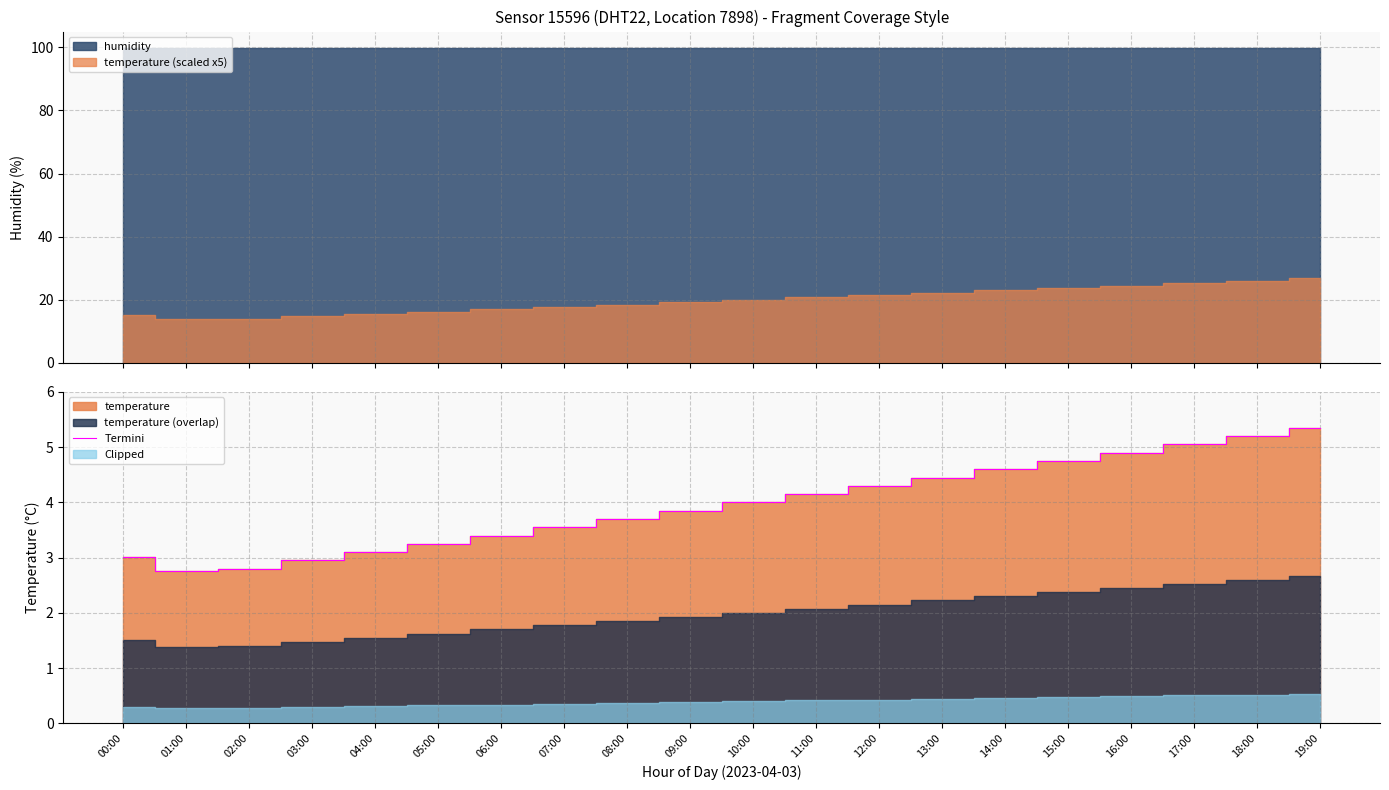

Reading left to right, transcribe all the data shown in this chart.

00:00=3.0	01:00=2.8	02:00=2.8	03:00=3.0	04:00=3.1	05:00=3.2	06:00=3.4	07:00=3.5	08:00=3.7	09:00=3.9	10:00=4.0	11:00=4.2	12:00=4.3	13:00=4.5	14:00=4.6	15:00=4.8	16:00=4.9	17:00=5.0	18:00=5.2	19:00=5.3